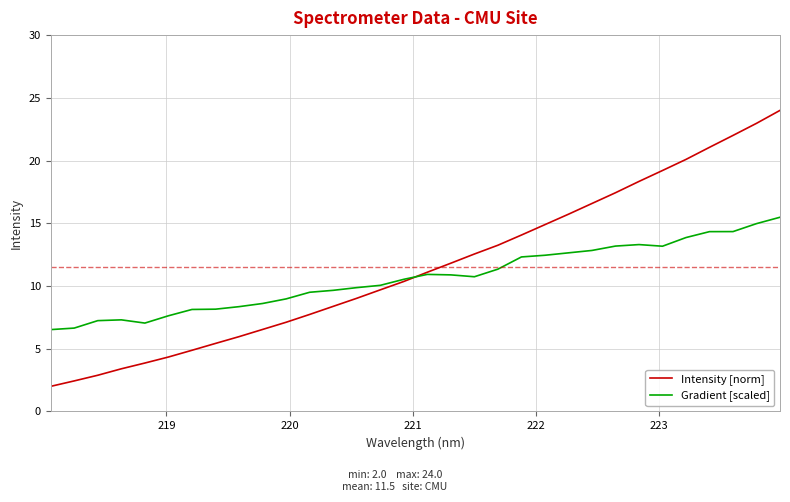

Rank the series by their maximum value, from lowest to highest.

Gradient [scaled], Intensity [norm]